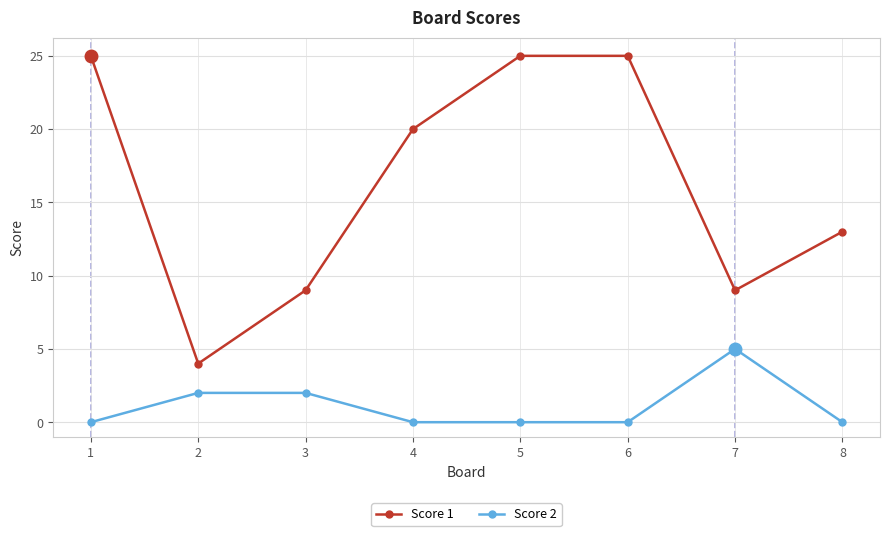

At which label is Score 1 closest to 14?

8